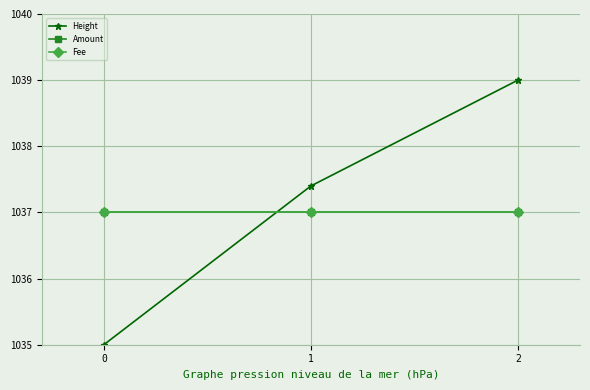

Which label corresponds to the largest value in the chart?

2